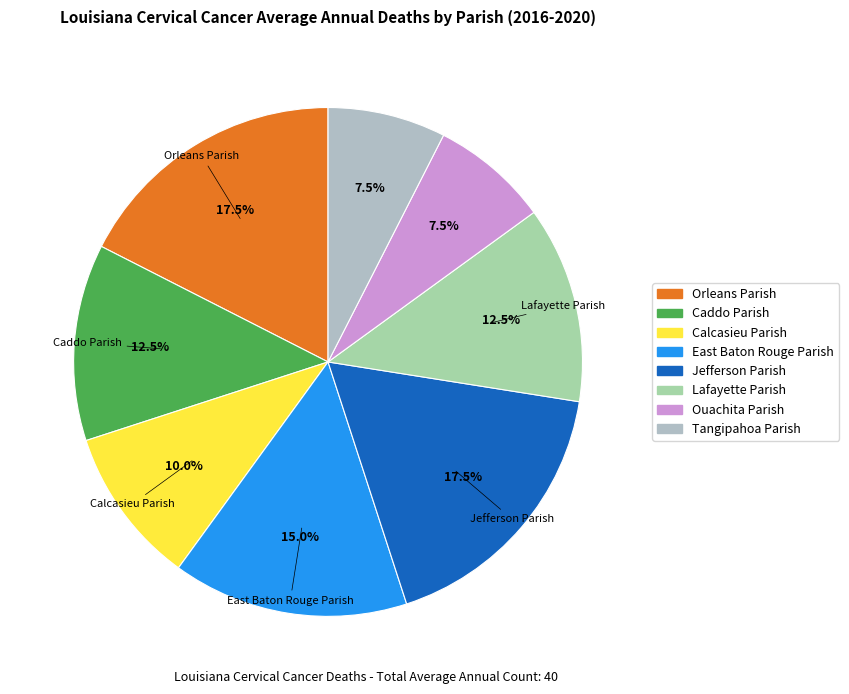

What is the largest slice in the pie chart?

Orleans Parish